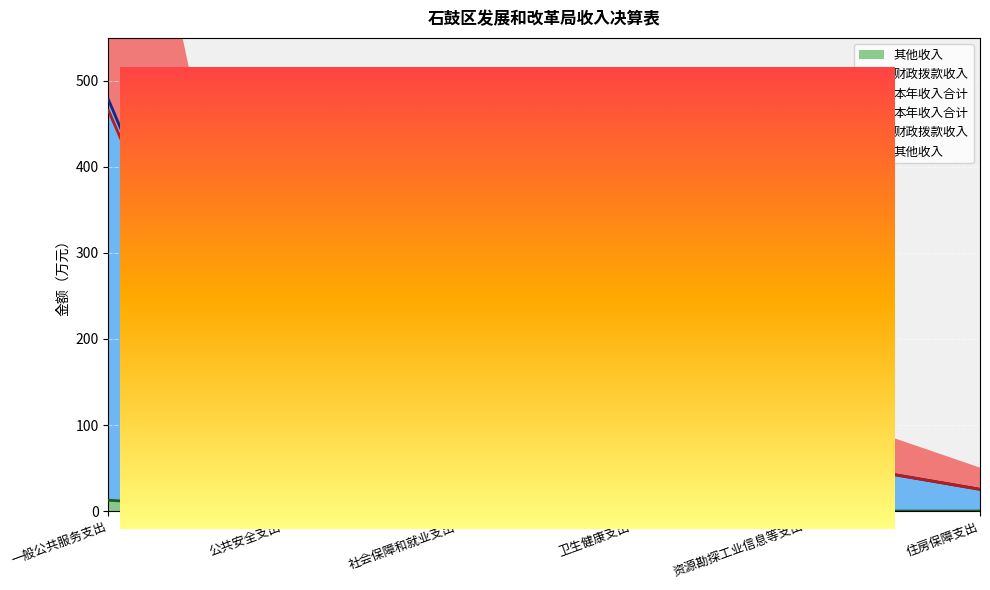

Reading right to left, what are all the values shown in this chart?

本年收入合计: 住房保障支出=25.2	资源勘探工业信息等支出=60.0	卫生健康支出=36.1	社会保障和就业支出=35.5	公共安全支出=0.5	一般公共服务支出=478.3
财政拨款收入: 住房保障支出=25.2	资源勘探工业信息等支出=60.0	卫生健康支出=36.1	社会保障和就业支出=35.5	公共安全支出=0.5	一般公共服务支出=465.7
其他收入: 住房保障支出=0.0	资源勘探工业信息等支出=0.0	卫生健康支出=0.0	社会保障和就业支出=0.0	公共安全支出=0.0	一般公共服务支出=12.6